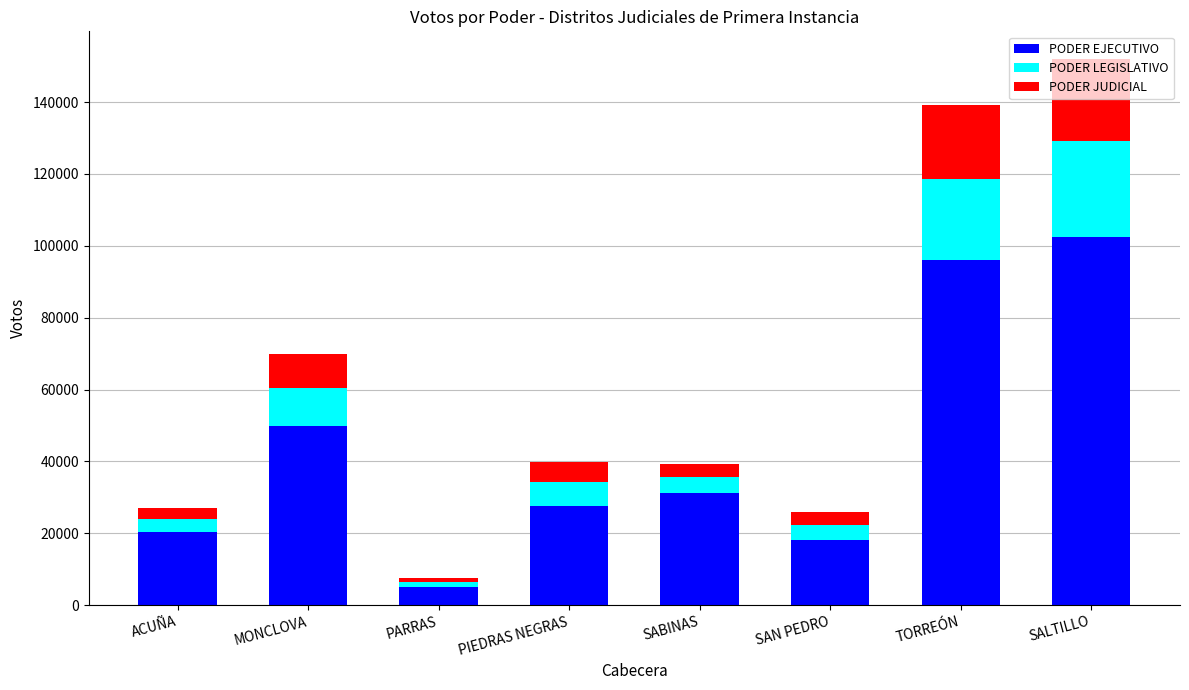

What is the difference between the maximum and minimum values in the PODER EJECUTIVO series?

97235